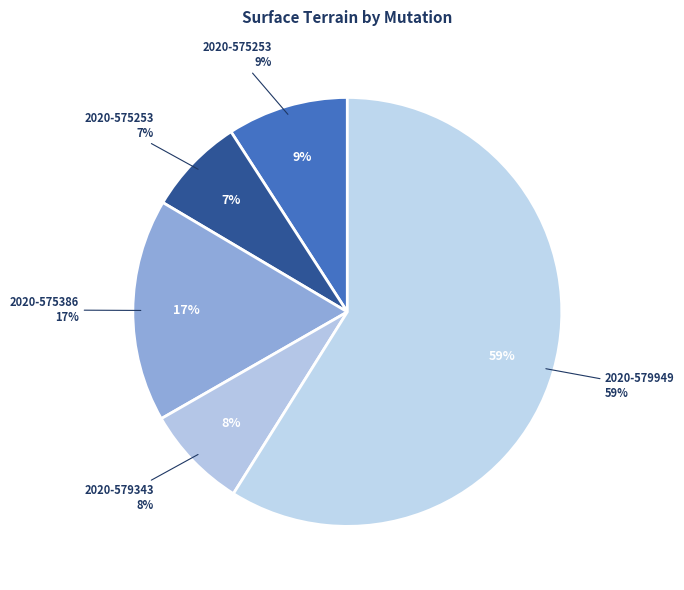

To the nearest percent, what is the difference between the largest and smallest slice percentages?

52%